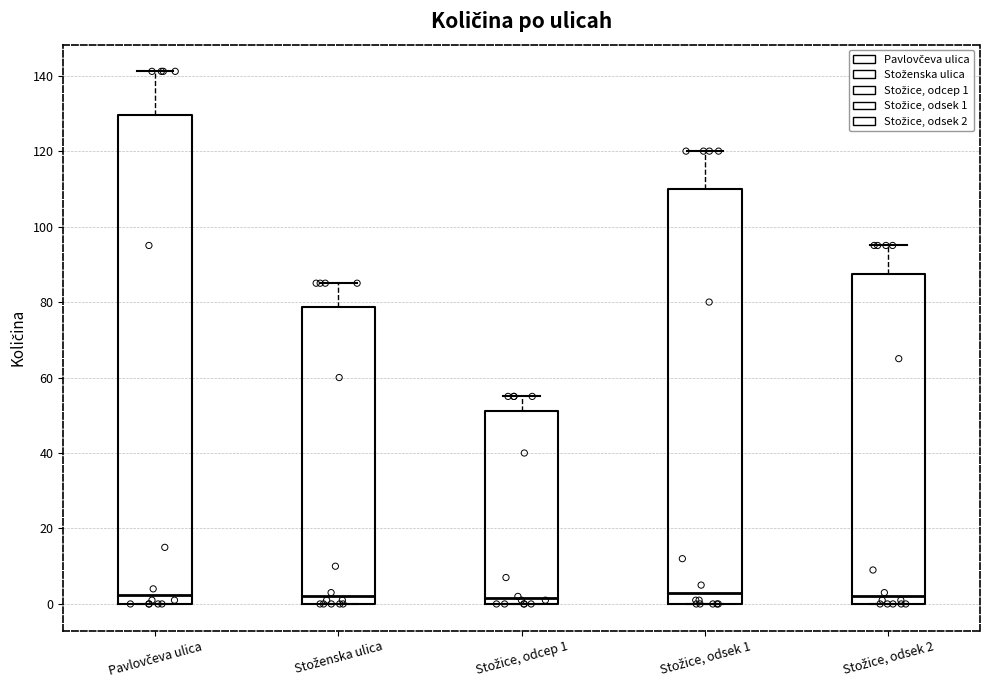

Reading left to right, read every box against the y-axis: the position of its median line, the range the box covers, and the ends of its whiskers. The values are not printed on the chart, so give them approximately, as read against the axis.

Pavlovčeva ulica: median 2, box 0 to 130, whiskers 0 to 142
Stoženska ulica: median 2, box 0 to 78, whiskers 0 to 86
Stožice, odcep 1: median 2, box 0 to 52, whiskers 0 to 56
Stožice, odsek 1: median 4, box 0 to 110, whiskers 0 to 120
Stožice, odsek 2: median 2, box 0 to 88, whiskers 0 to 96